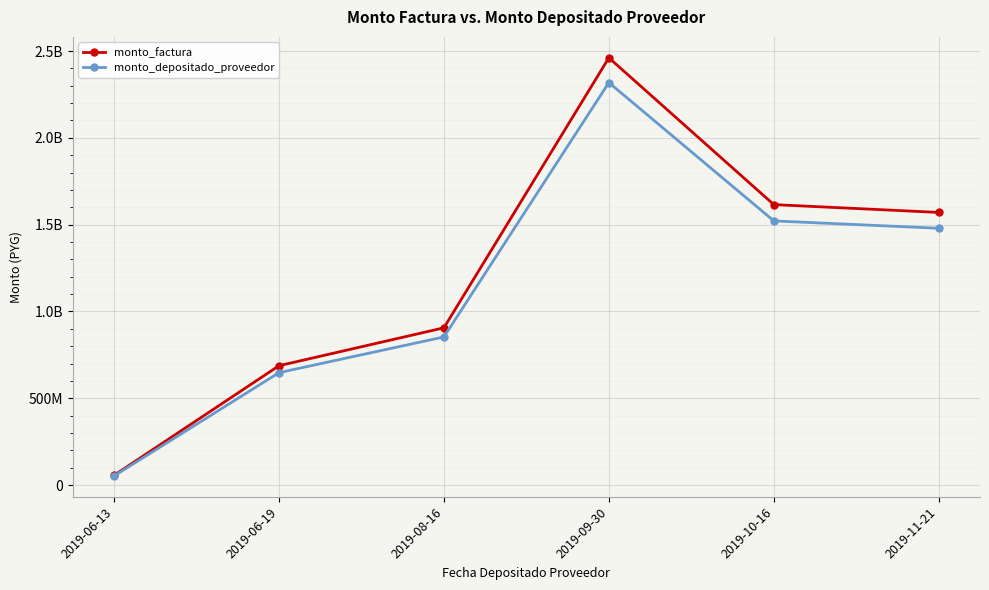

Is this an area chart (filled region under the line)?

No